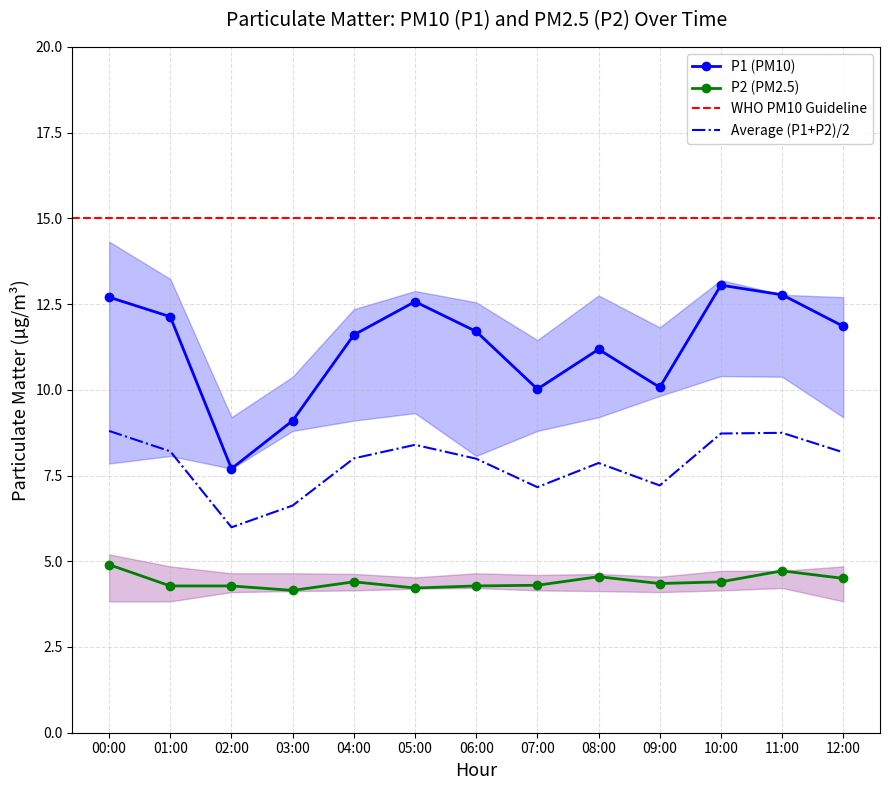

What is the label of the 13th point from the left?

12:00